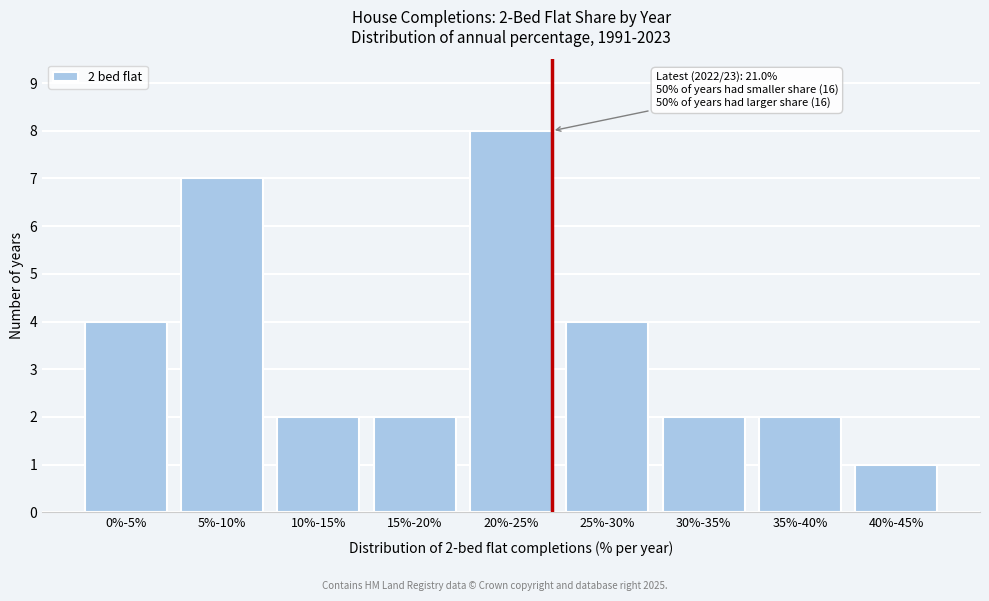

Reading left to right, extract all data points from this chart.

0%-5%=4	5%-10%=7	10%-15%=2	15%-20%=2	20%-25%=8	25%-30%=4	30%-35%=2	35%-40%=2	40%-45%=1